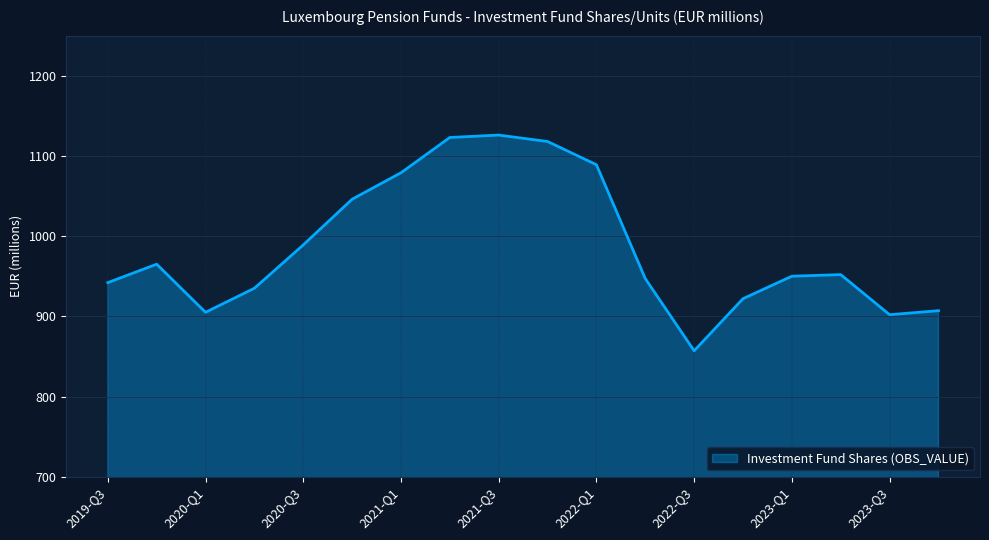

How many interior local valleys (lower than both neighbors) does the data have?

3